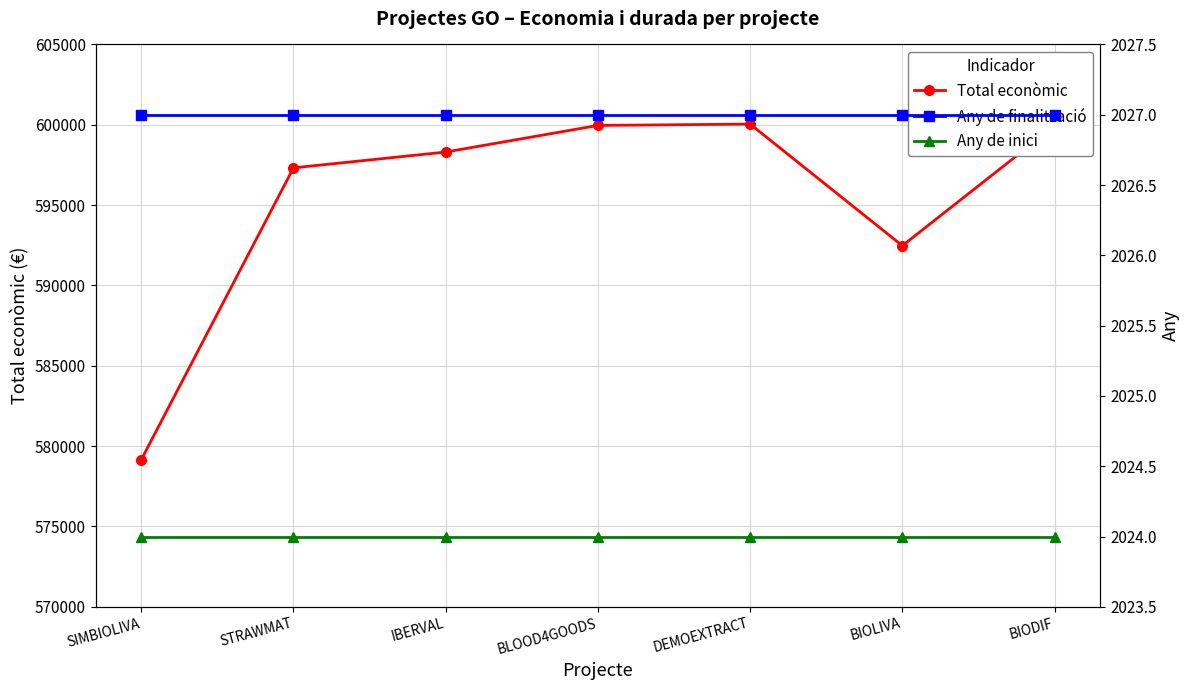

What is the average value of the Any de finalització series?

2027